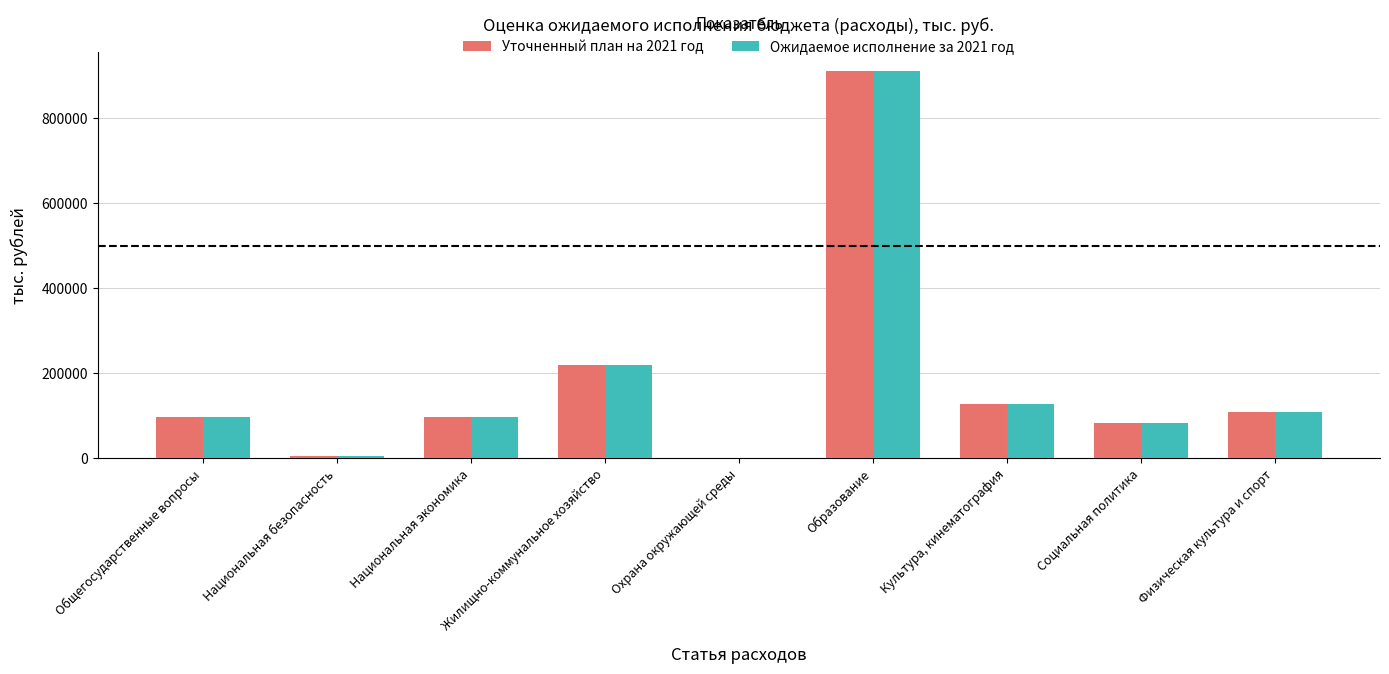

What is the maximum value for Уточненный план на 2021 год?

911435.3